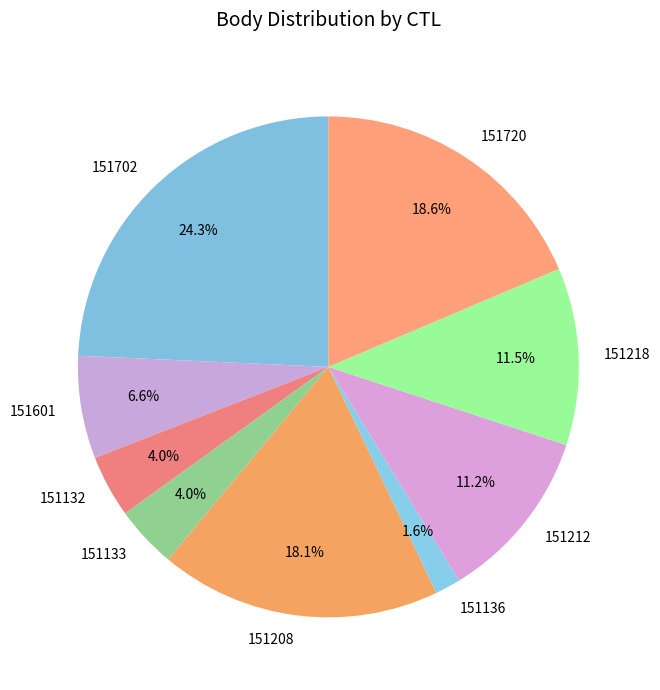

What is the smallest slice in the pie chart?

151136